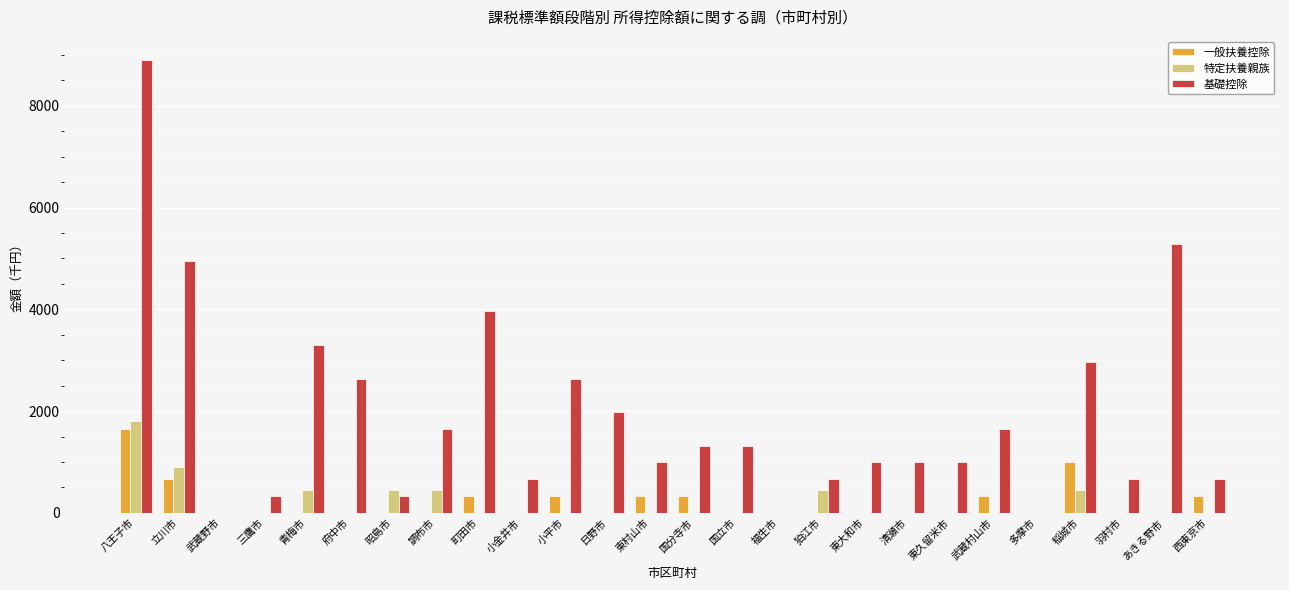

Which series has the largest range (max minus min)?

基礎控除